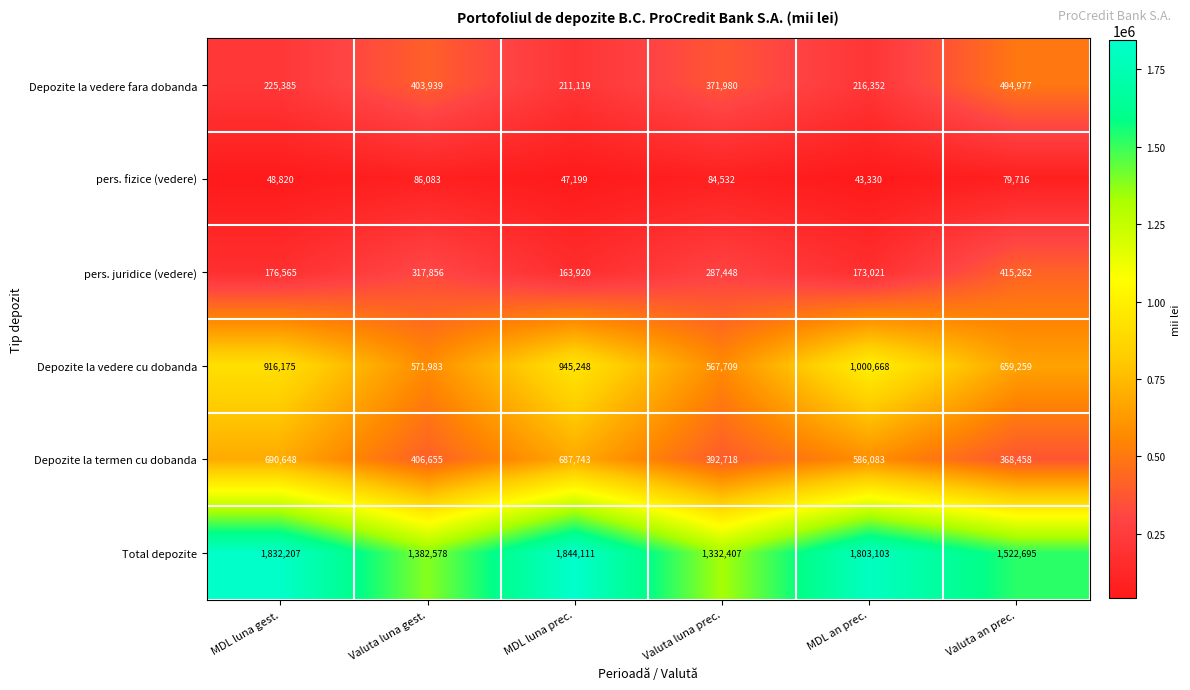

Which series changed the most between Valuta luna gest. and MDL luna prec.?

Total depozite